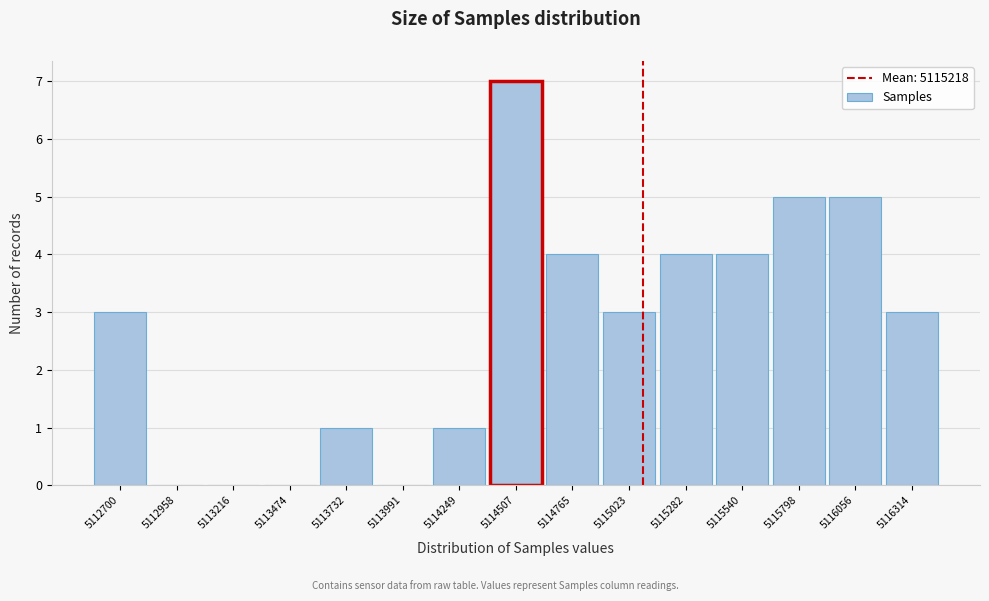

Reading left to right, what are all the values shown in this chart?

5112700=3	5112958=0	5113216=0	5113474=0	5113732=1	5113991=0	5114249=1	5114507=7	5114765=4	5115023=3	5115282=4	5115540=4	5115798=5	5116056=5	5116314=3